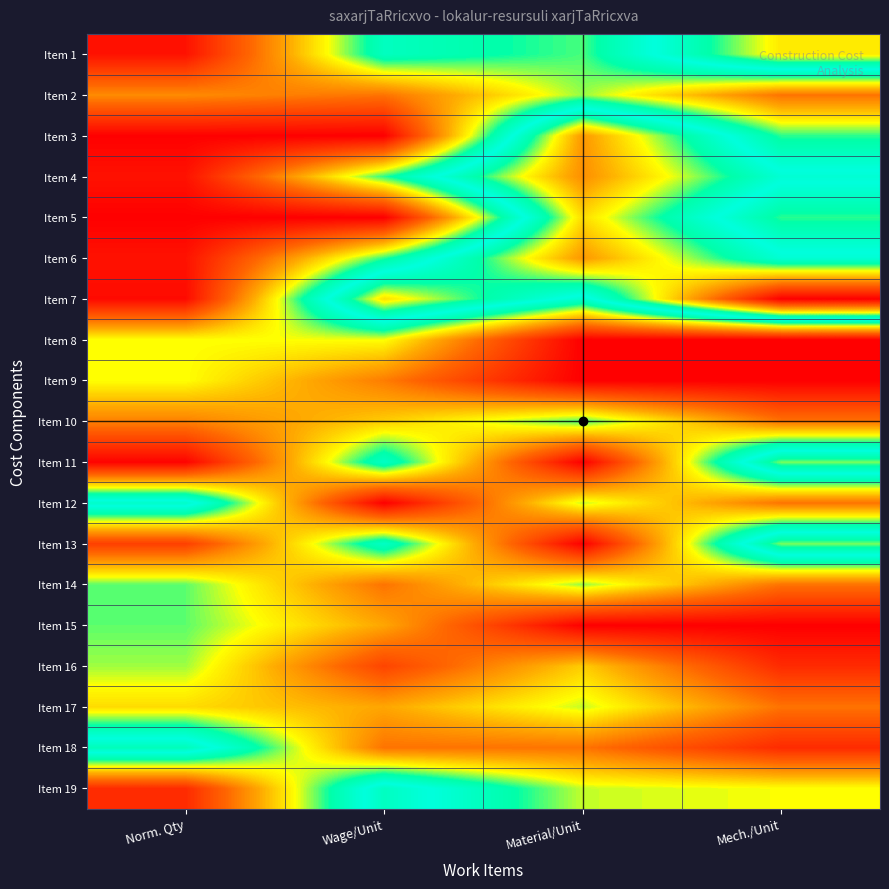

At how many categories does at least one series exceed 2?

4